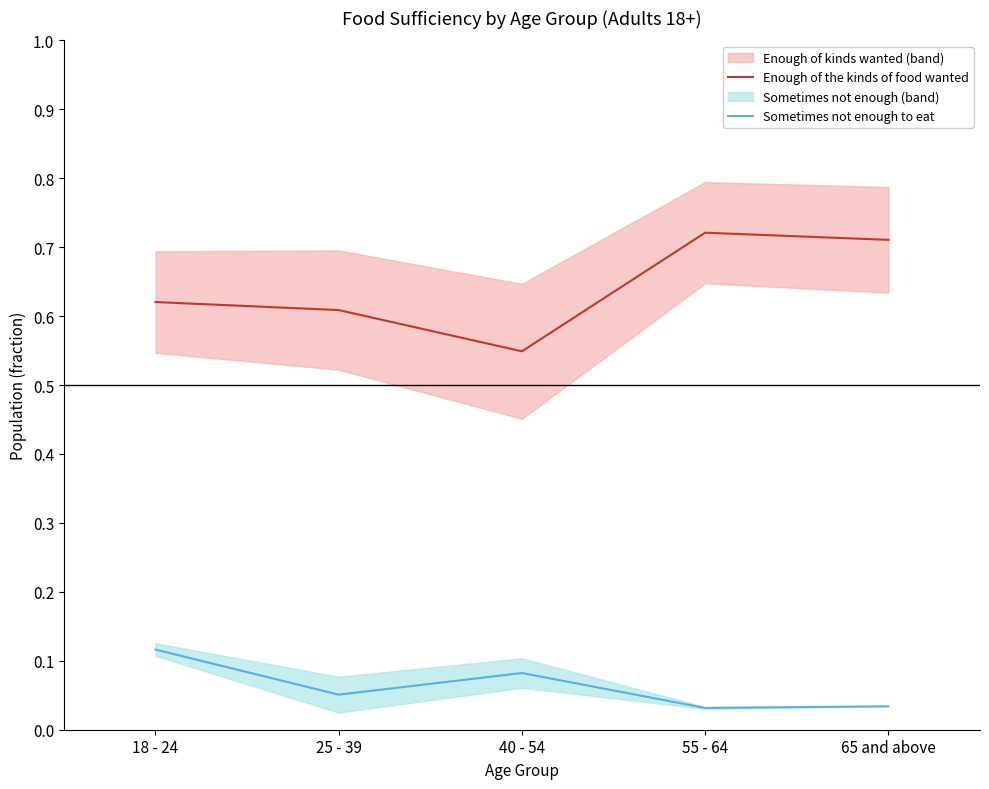

At which label does Enough of the kinds of food wanted reach its peak?

55 - 64